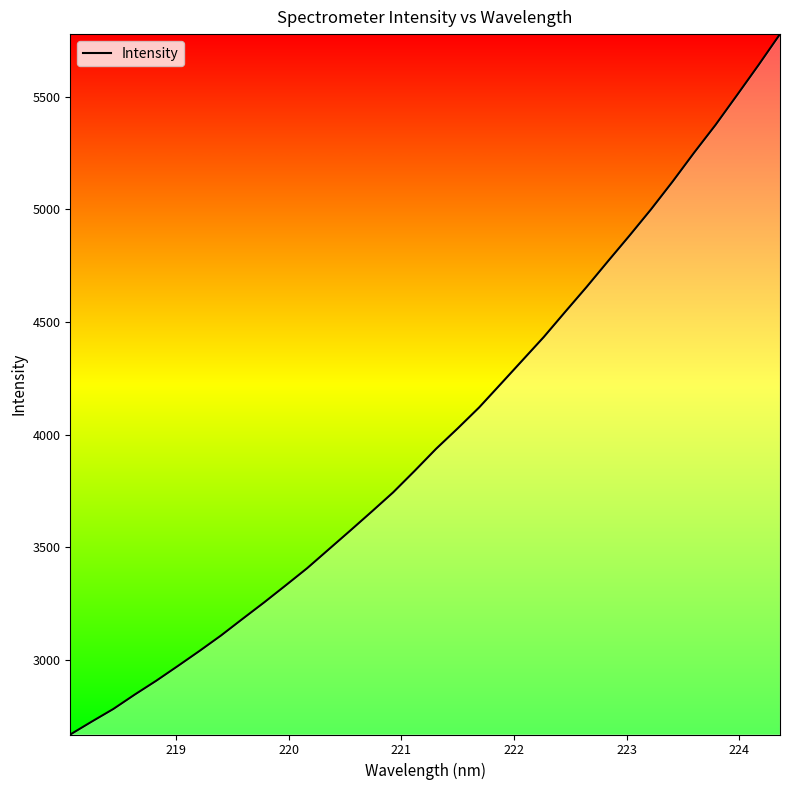

How many series are shown in this chart?

1